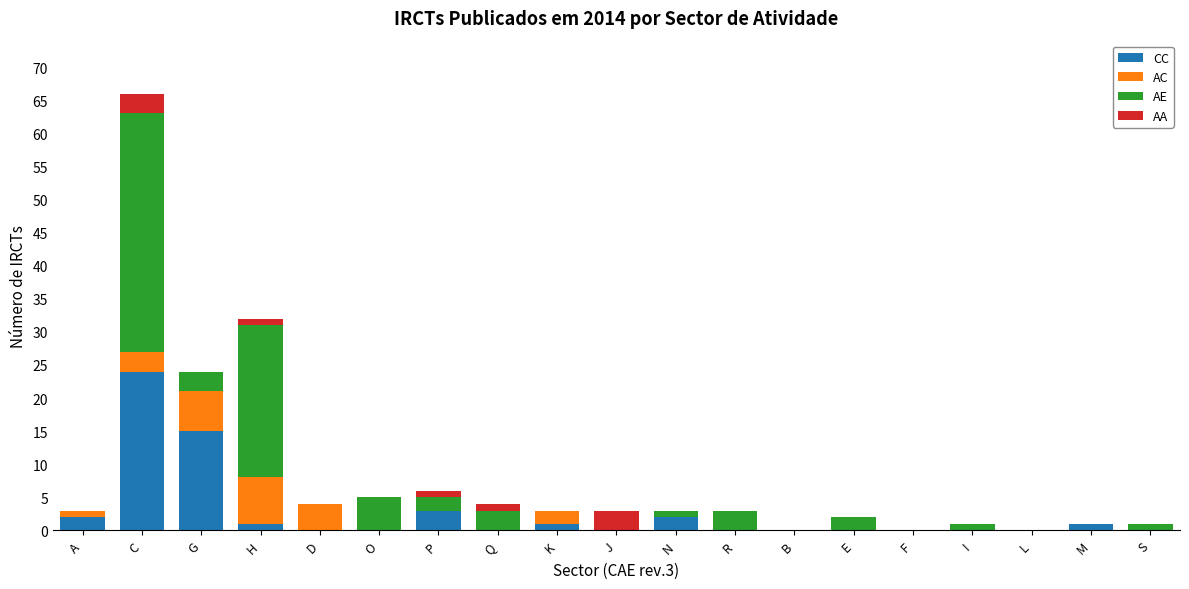

Are the bars horizontal?

No